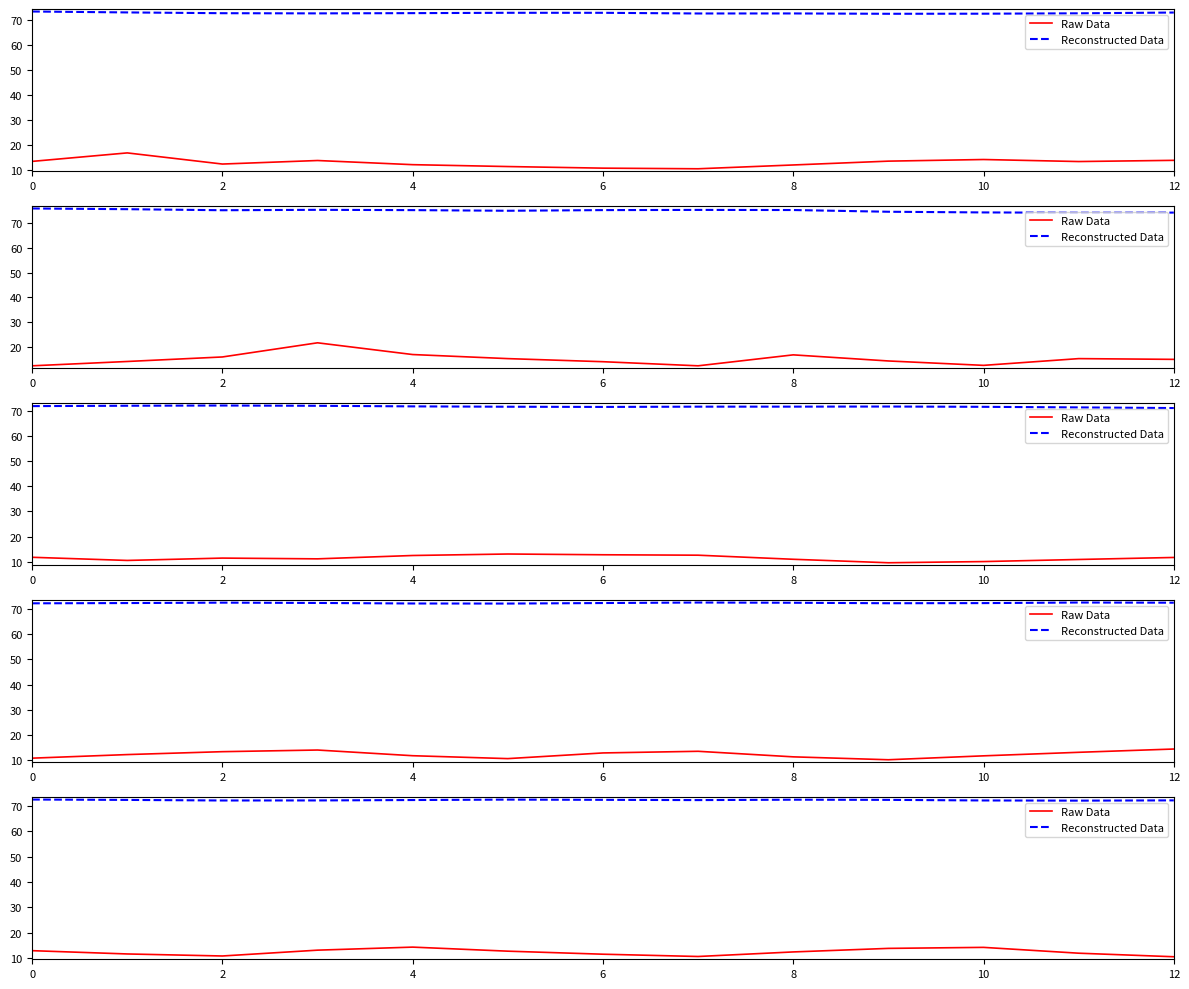

Which series has the largest range (max minus min)?

Raw Data